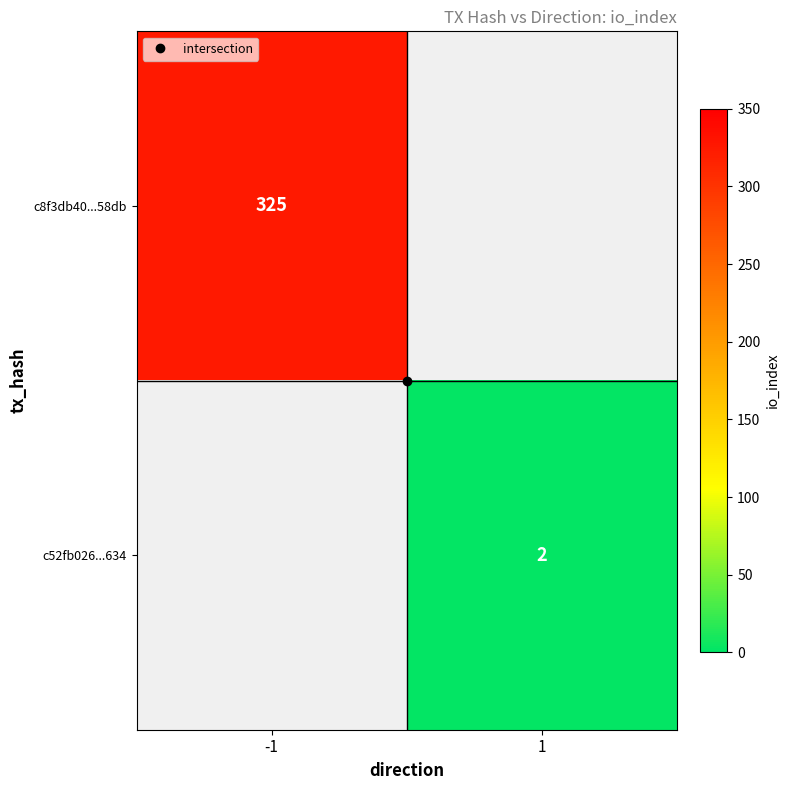

Which series has the largest range (max minus min)?

c8f3db40...58db